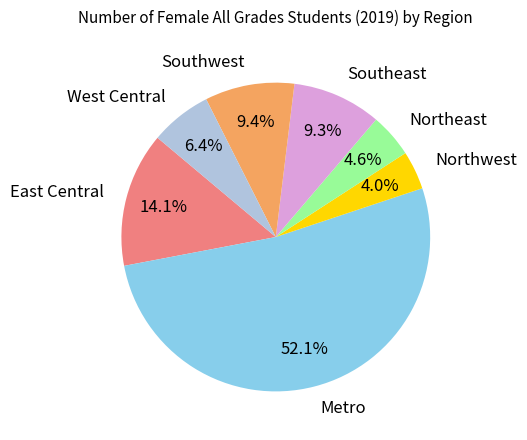

Approximately how many times larger is the value at Northeast compared to Southwest?

0.5